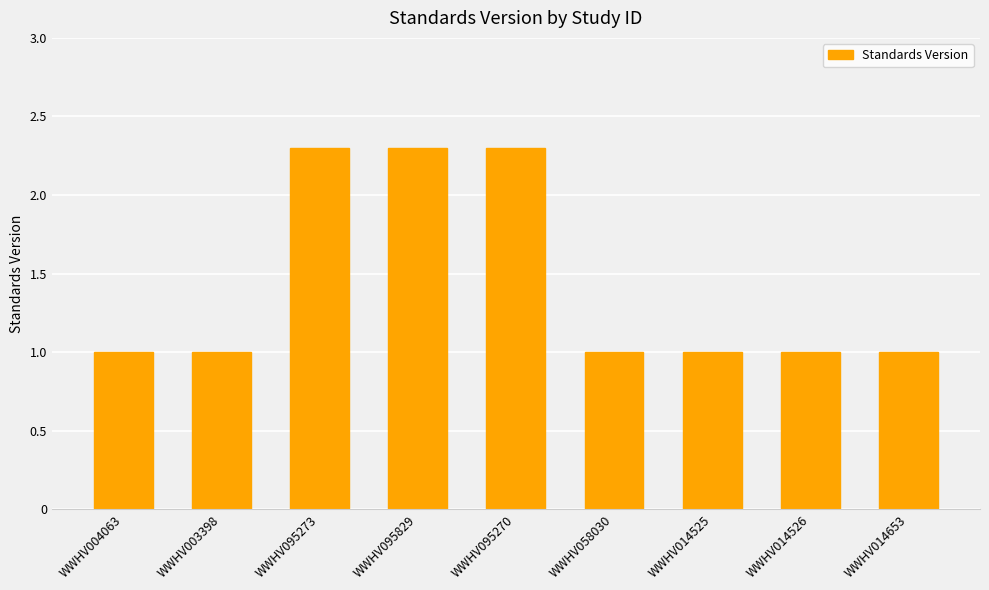

Approximately how many times larger is the value at WWHV058030 compared to WWHV095273?

0.4